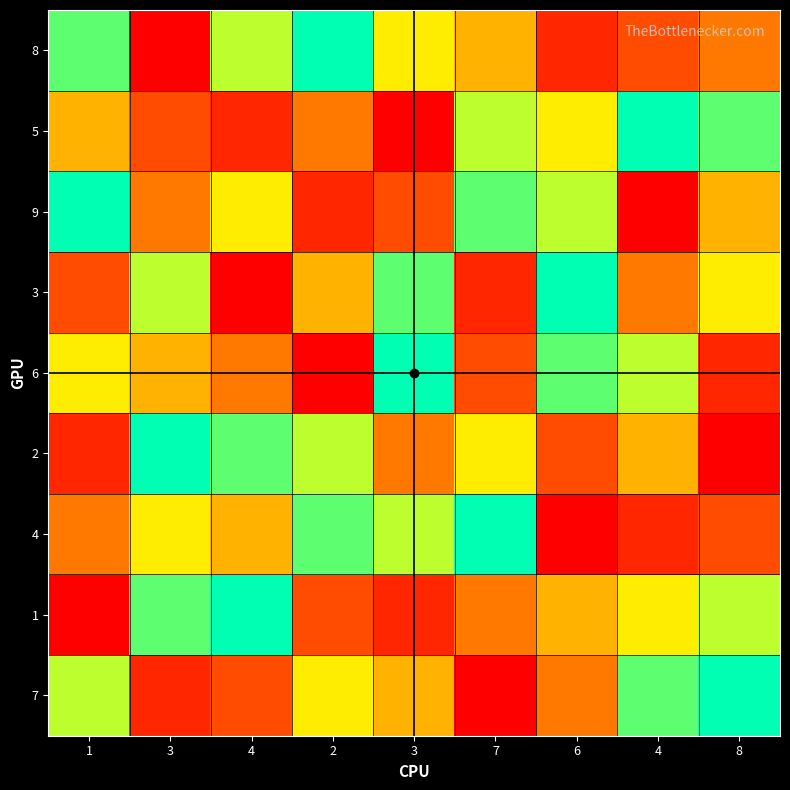

Reading left to right, list all the values displayed in this chart.

8: 1=8	3=1	4=7	2=9	3=6	7=5	6=2	4=3	8=4
5: 1=5	3=3	4=2	2=4	3=1	7=7	6=6	4=9	8=8
9: 1=9	3=4	4=6	2=2	3=3	7=8	6=7	4=1	8=5
3: 1=3	3=7	4=1	2=5	3=8	7=2	6=9	4=4	8=6
6: 1=6	3=5	4=4	2=1	3=9	7=3	6=8	4=7	8=2
2: 1=2	3=9	4=8	2=7	3=4	7=6	6=3	4=5	8=1
4: 1=4	3=6	4=5	2=8	3=7	7=9	6=1	4=2	8=3
1: 1=1	3=8	4=9	2=3	3=2	7=4	6=5	4=6	8=7
7: 1=7	3=2	4=3	2=6	3=5	7=1	6=4	4=8	8=9